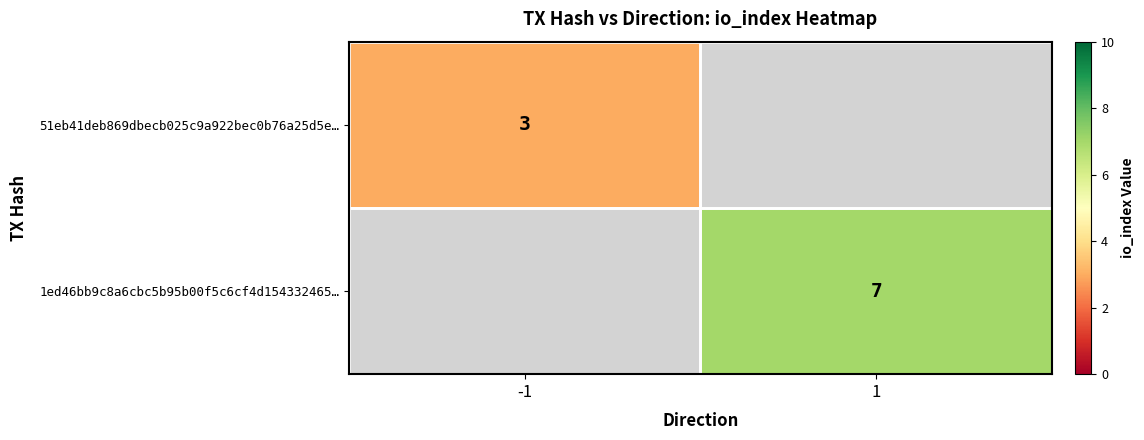

Between -1 and 1, which is larger?

1